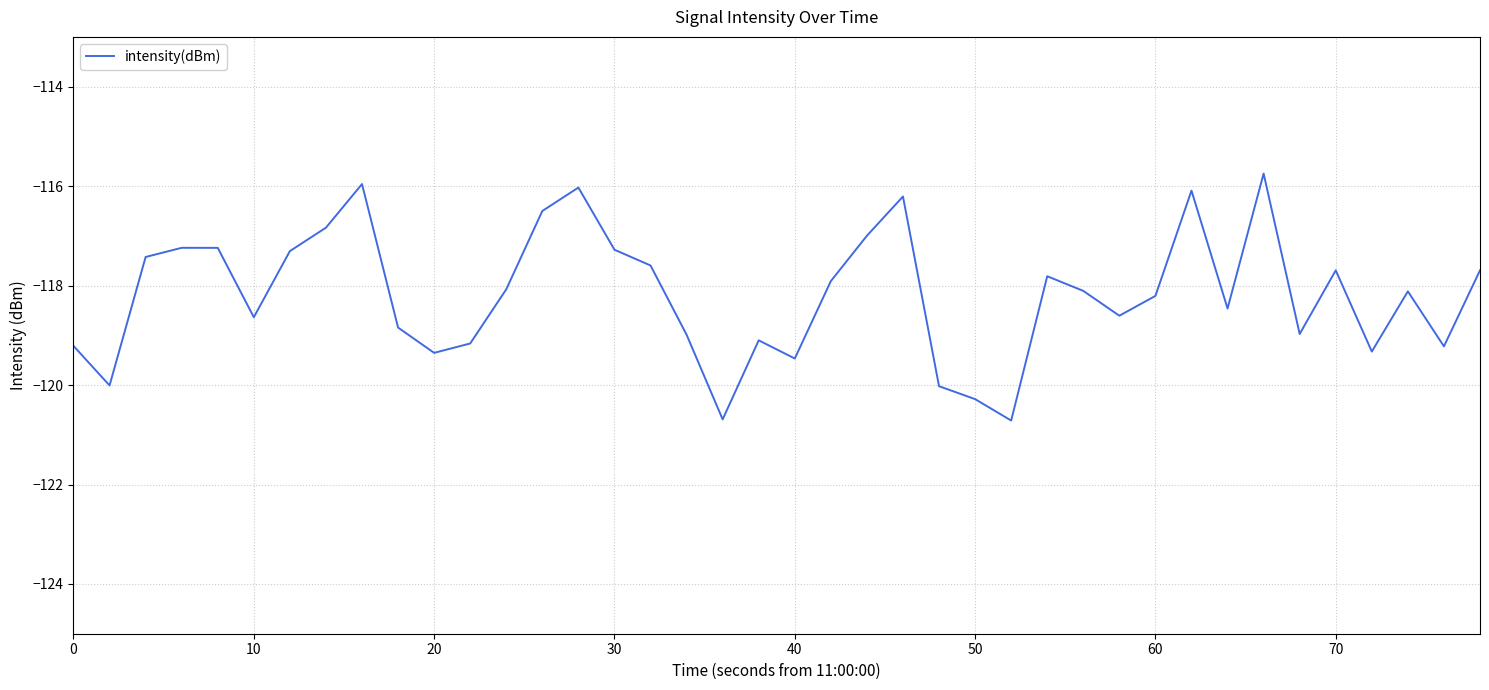

What is the difference between the maximum and minimum values?

5.0